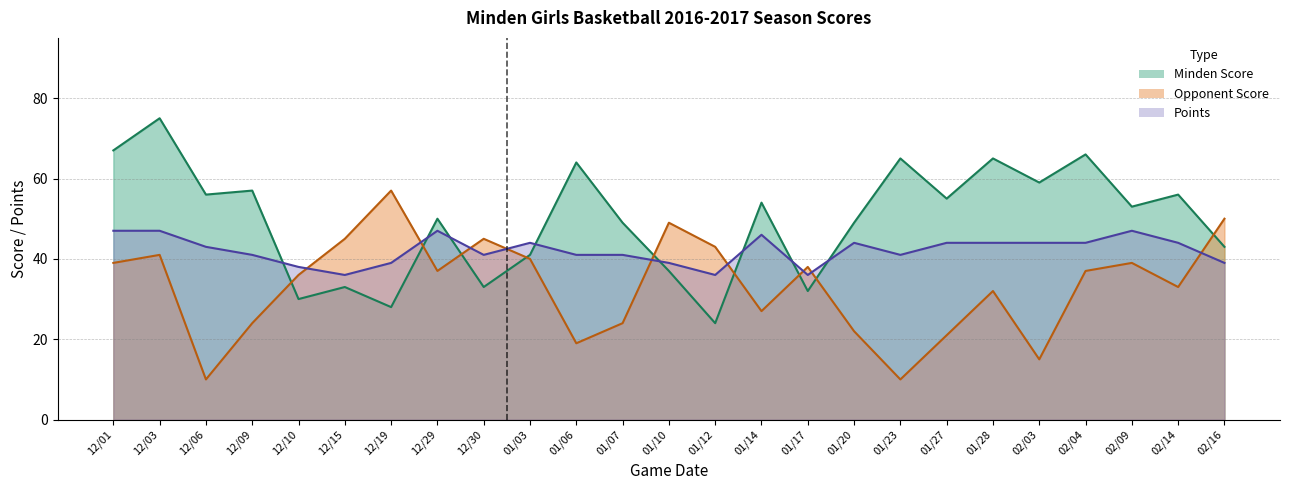

Is the value of Minden Score at 01/14 greater than the value of Points at 01/14?

Yes